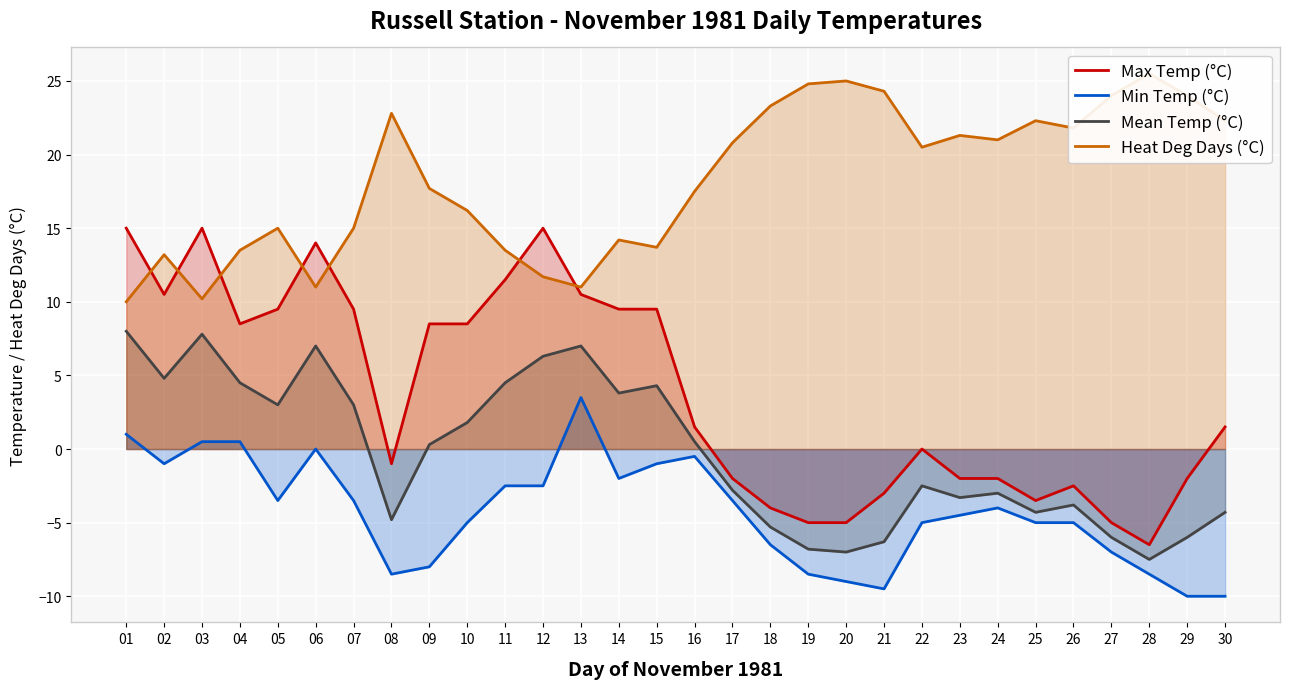

What is the value of the Max Temp (°C) point at the 3rd from the left?

15.0